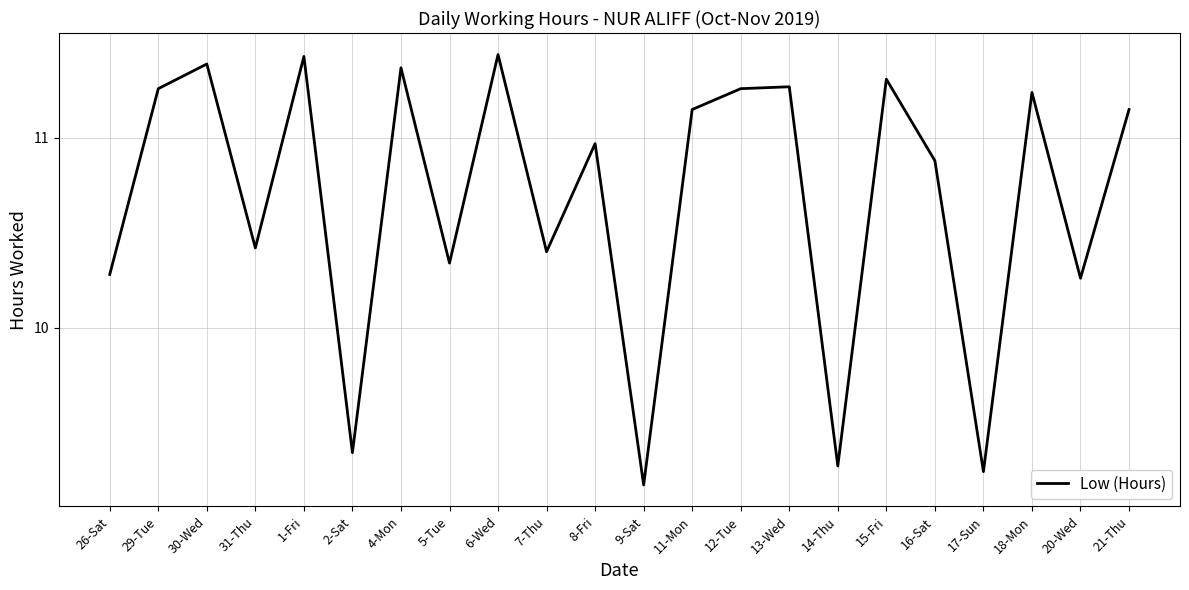

At which label does the data first exceed 11?

29-Tue